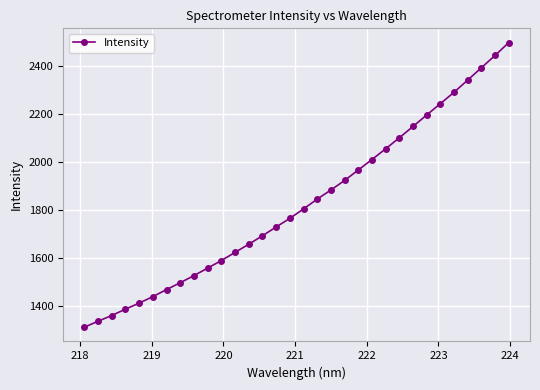

What is the sum of all values?

58472.5